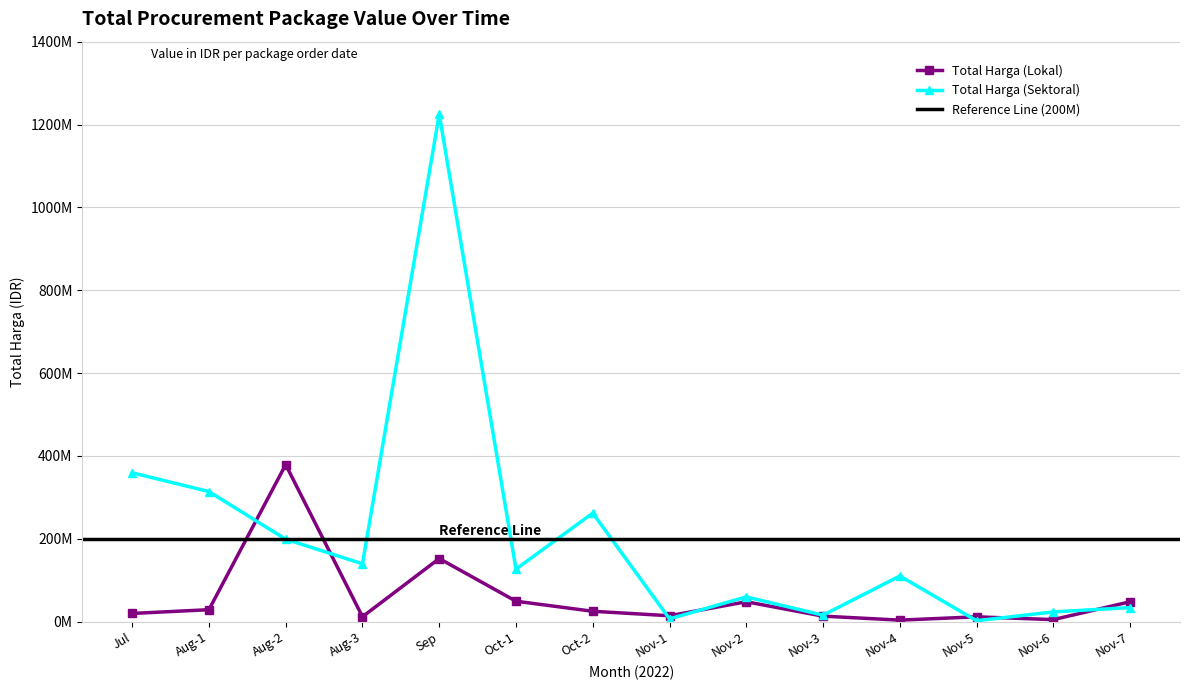

Where do Total Harga (Lokal) and Total Harga (Sektoral) first cross each other?

Aug-1 and Aug-2